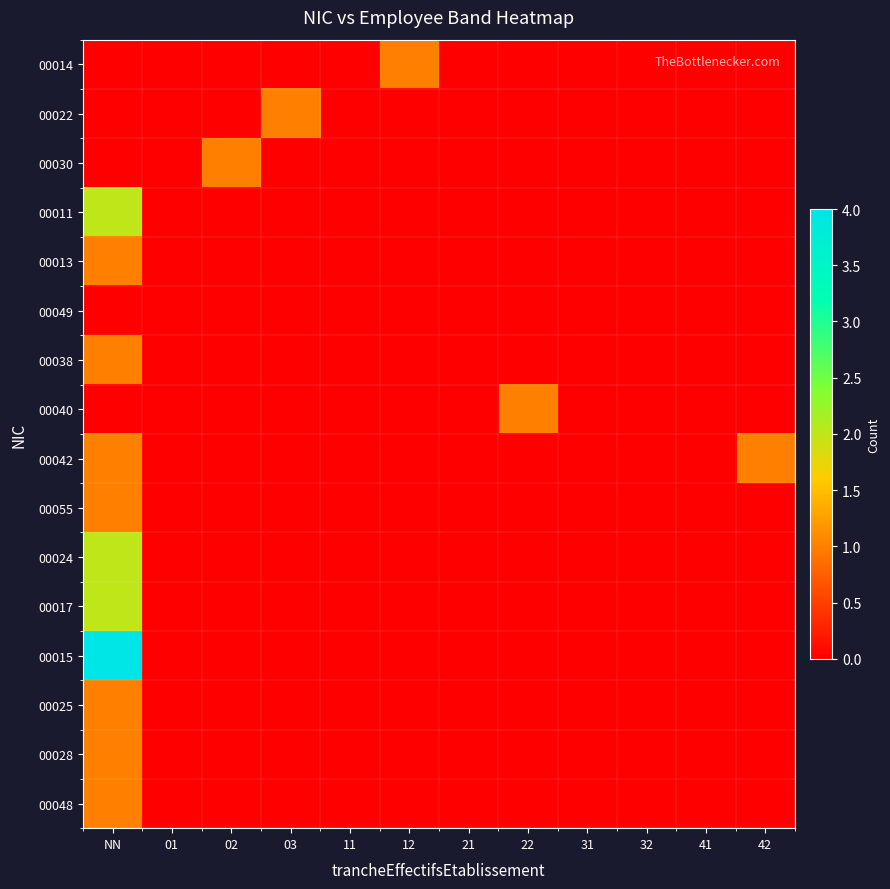

Which label corresponds to the largest value in the chart?

NN